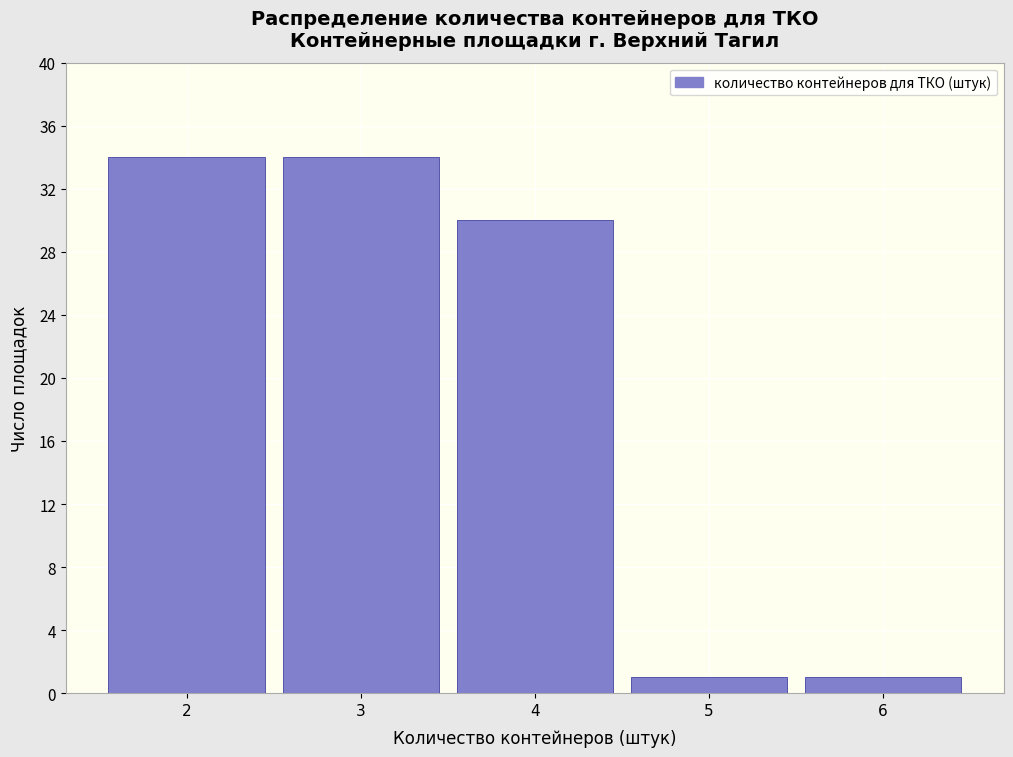

How tall is the bar that spans 2.5 to 3.5 on the x-axis? The values are not printed on the chart, so give them approximately, as read against the axis.

34